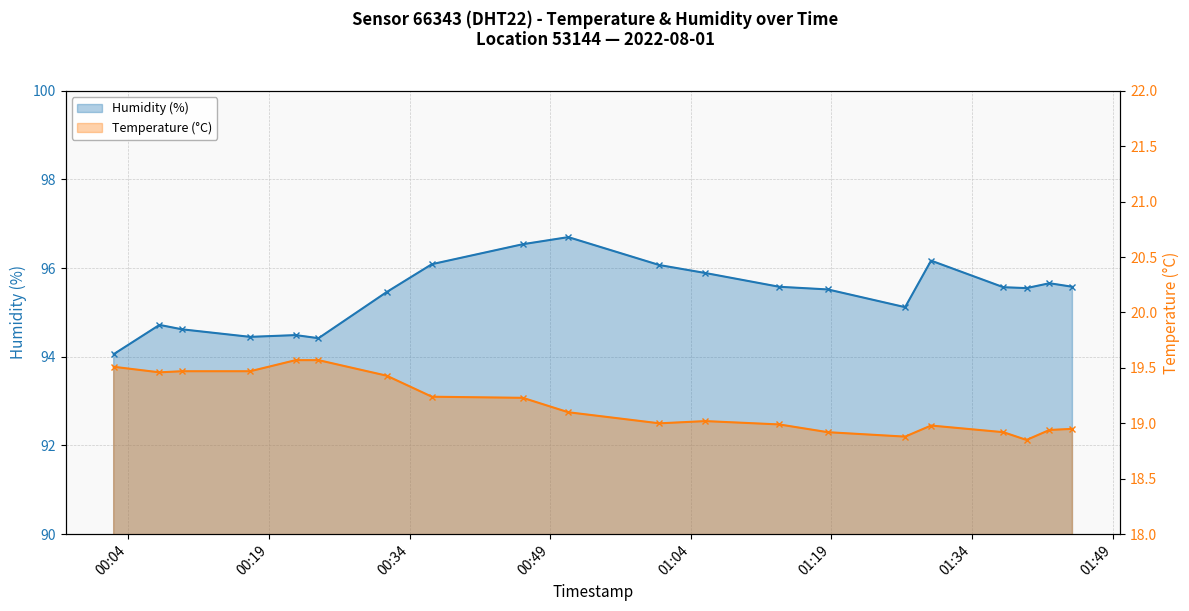

True or false: Humidity (%) and Temperature (°C) intersect in this chart.

False